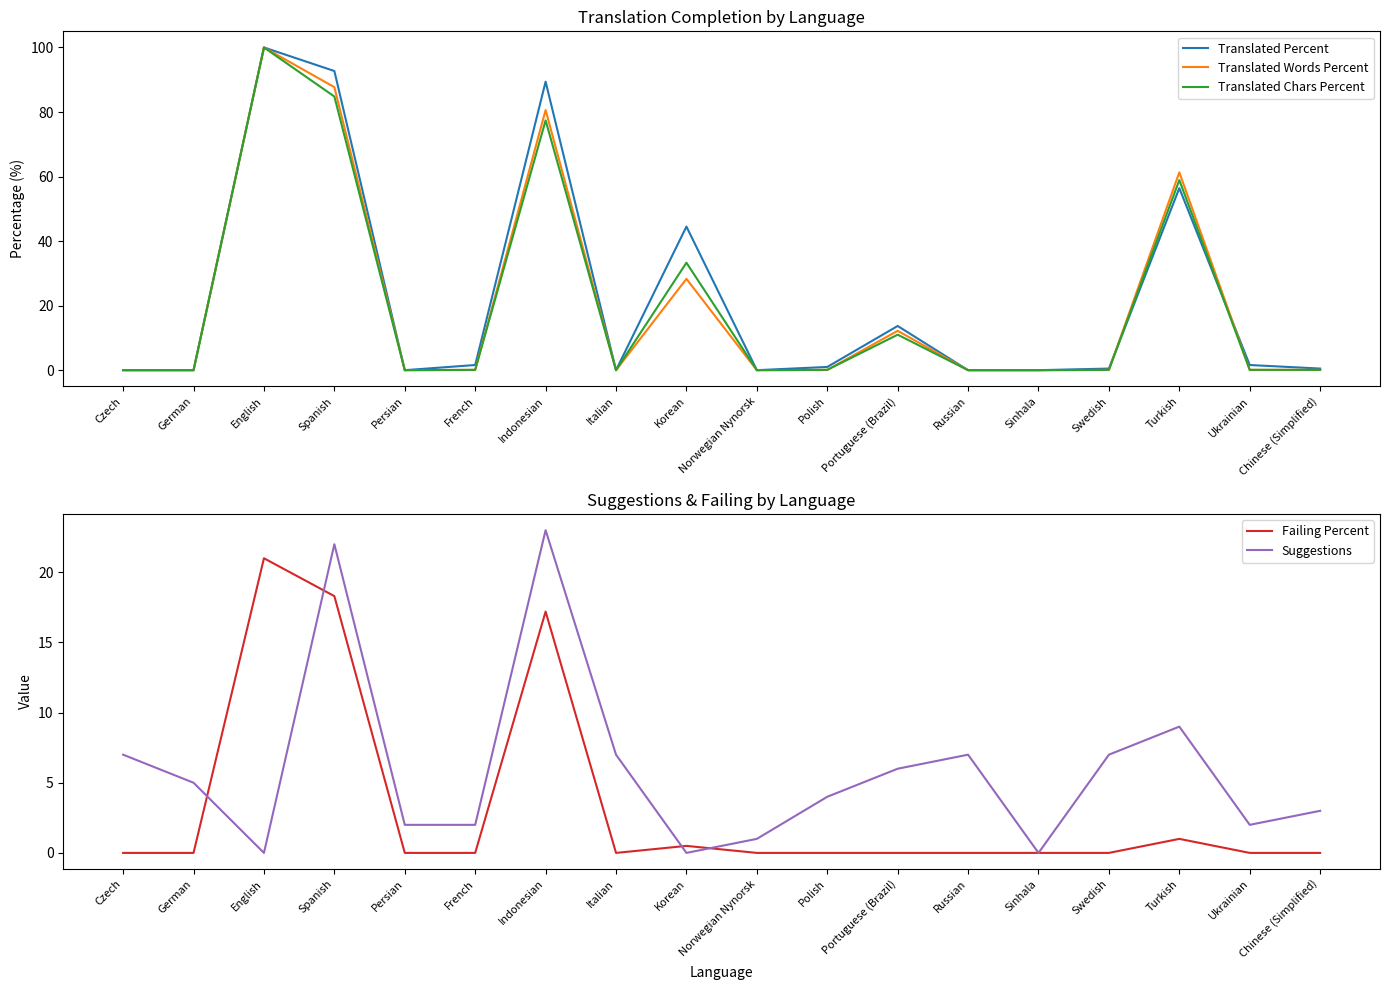

Read the Failing Percent value at English.

21.0